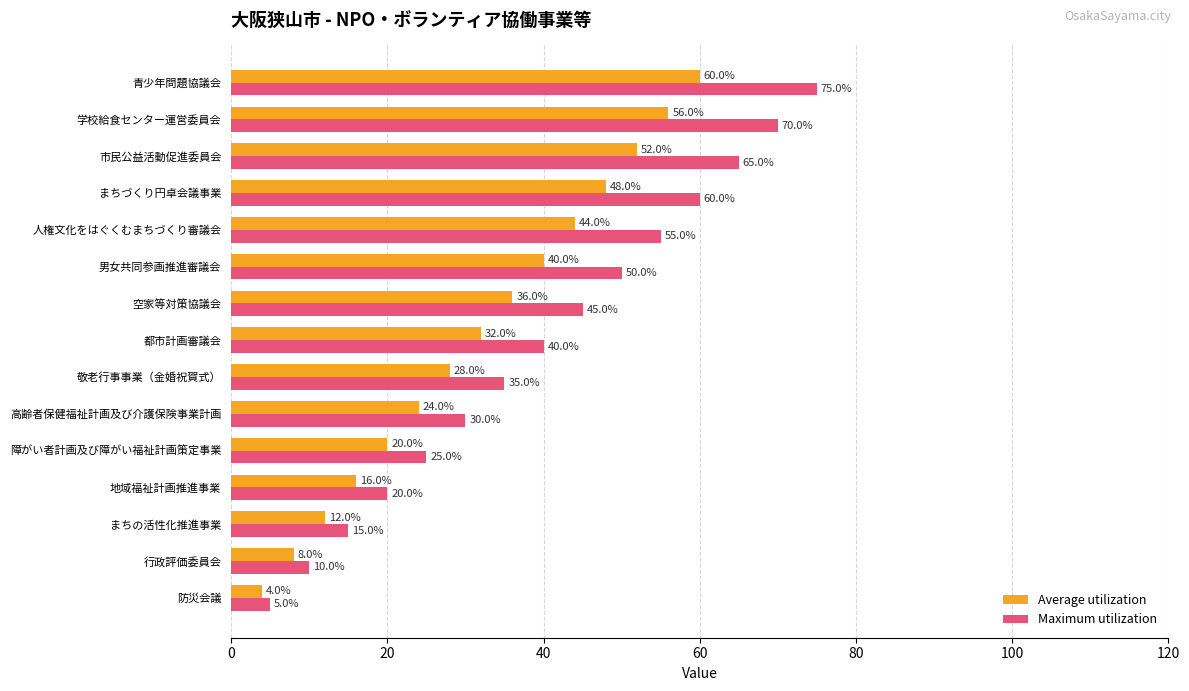

Which series has the largest range (max minus min)?

Maximum utilization